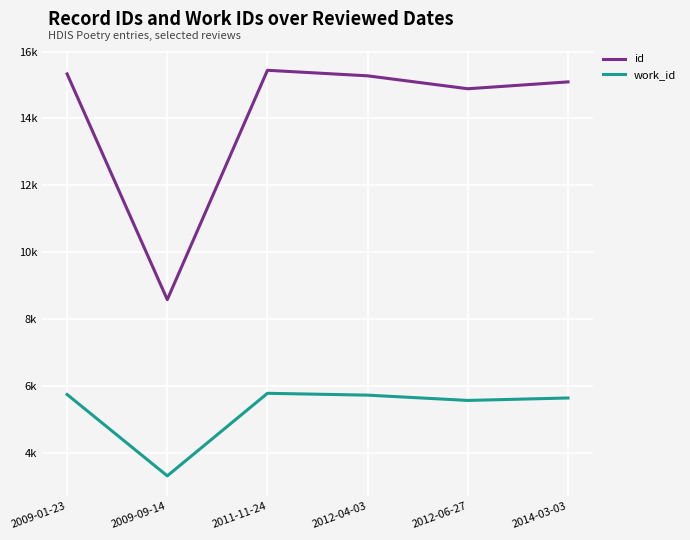

List the series in order of their peak value, lowest first.

work_id, id